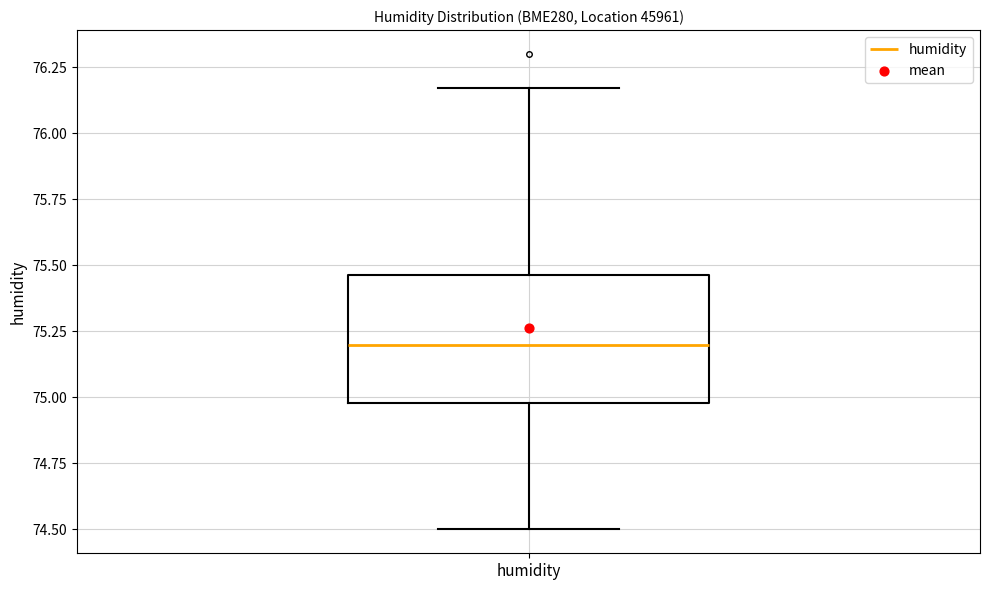

Read this box plot against the y-axis: the position of the median line, the range covered by the box, and the ends of both whiskers. The values are not printed on the chart, so give them approximately, as read against the axis.

median 75.20, box 75.00 to 75.45, whiskers 74.50 to 76.15